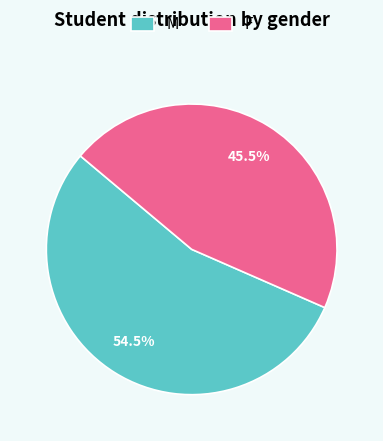

Do M and F together represent more than half of the pie?

Yes